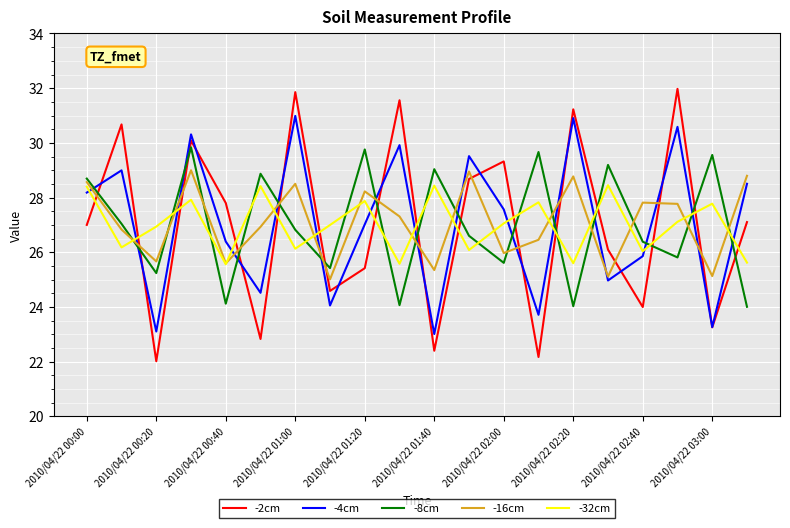

Which series has the widest spread of values?

-2cm